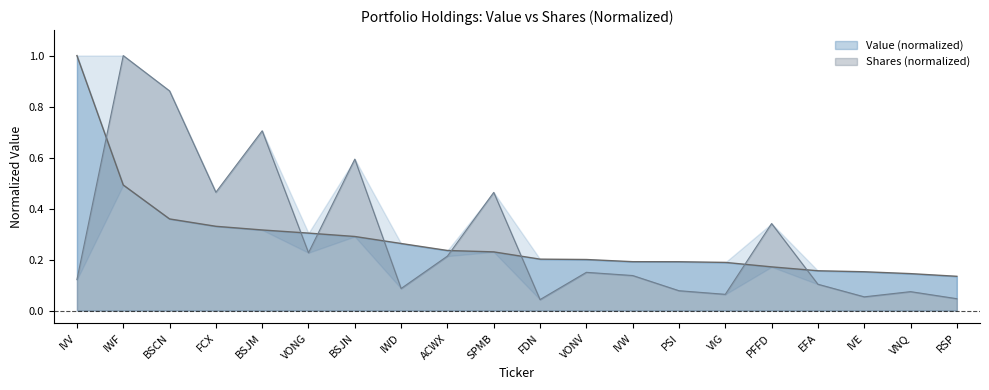

At which category does the chart reach its minimum across all series?

FDN